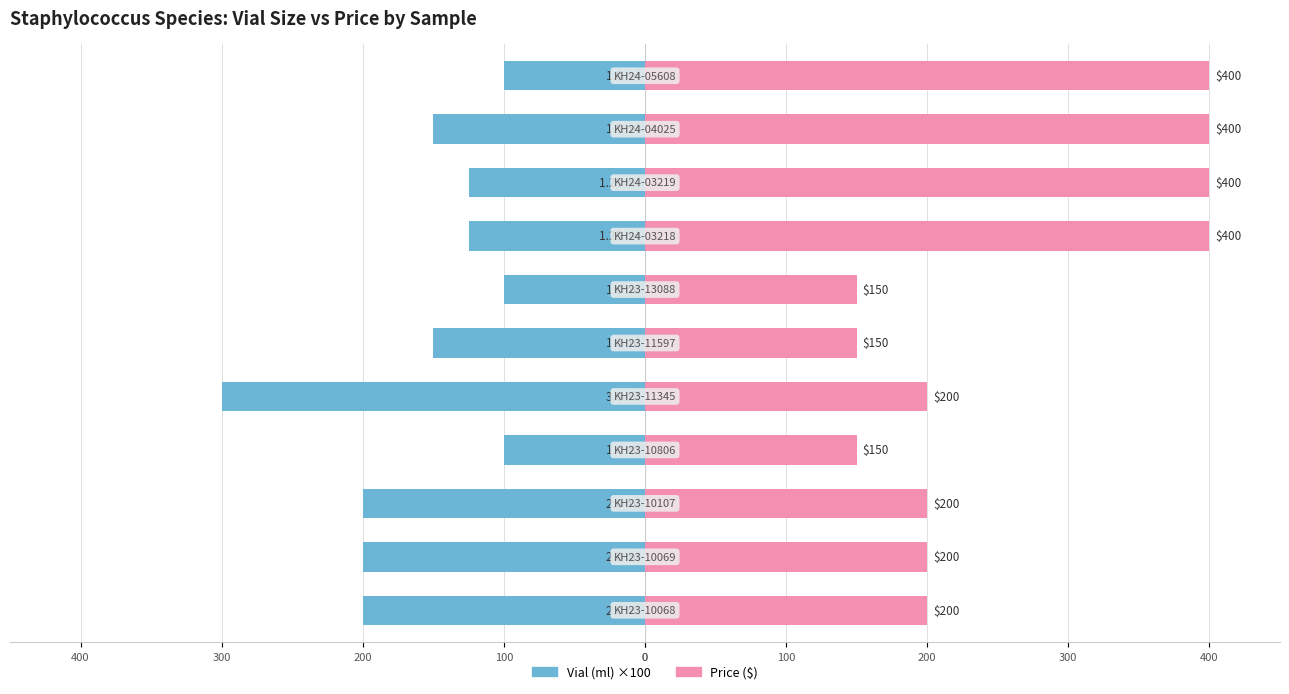

What is the minimum value for Price ($)?

150